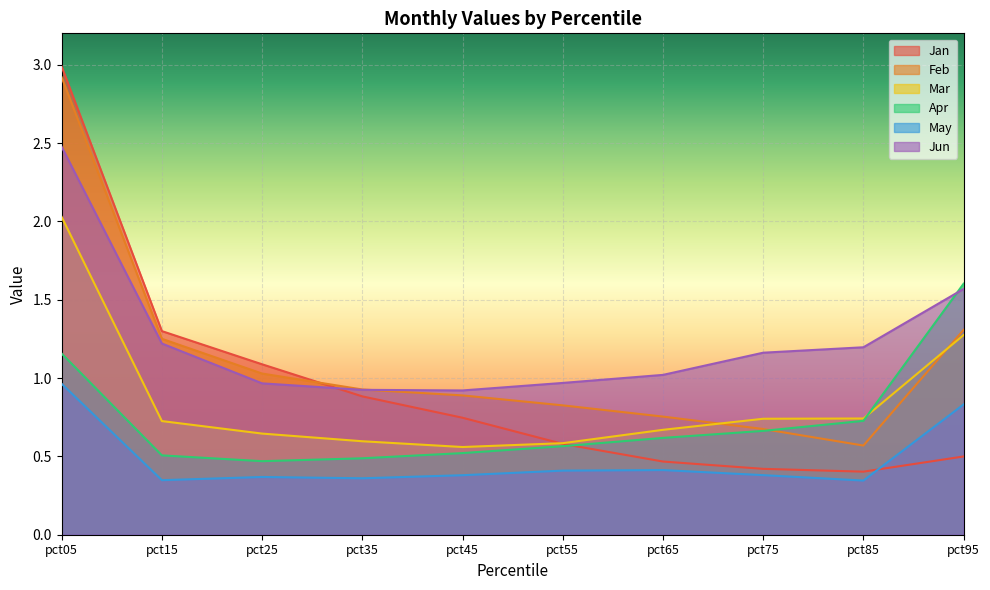

Which series ends up on top after the final intersection of Jun and Feb?

Jun